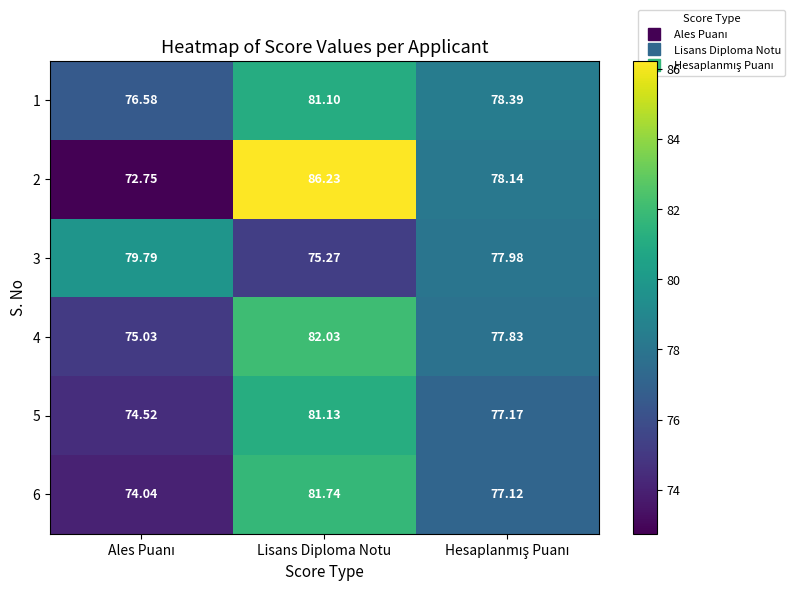

At which category is the sum across all series the highest?

Lisans Diploma Notu